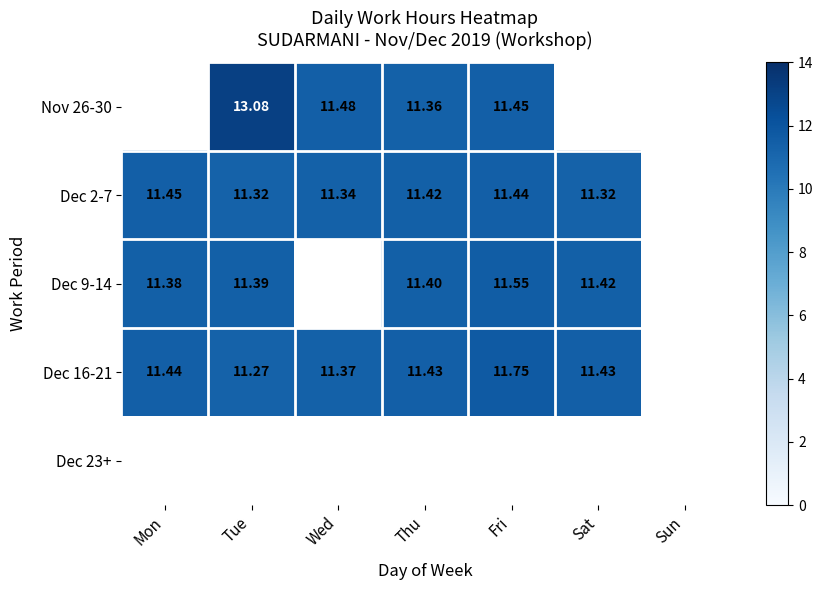

What is the difference between the highest and lowest values at Fri?

0.3